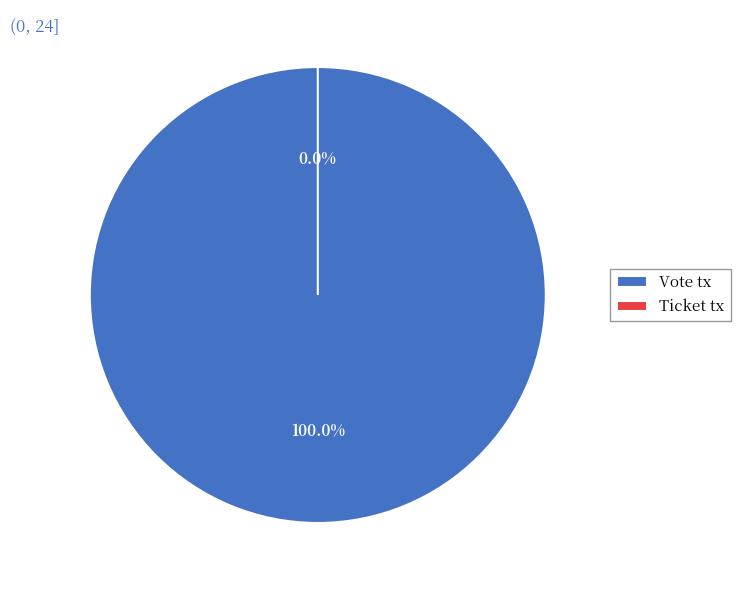

Combined, do Vote tx and Ticket tx account for over 50%?

Yes